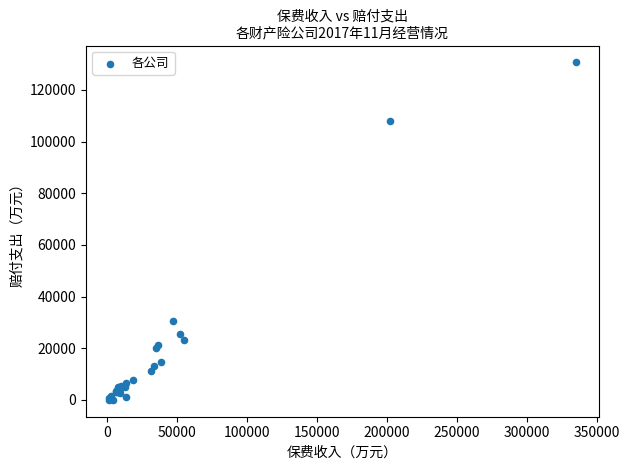

What Y value in the scatter plot is closest to 65343?

30681.1